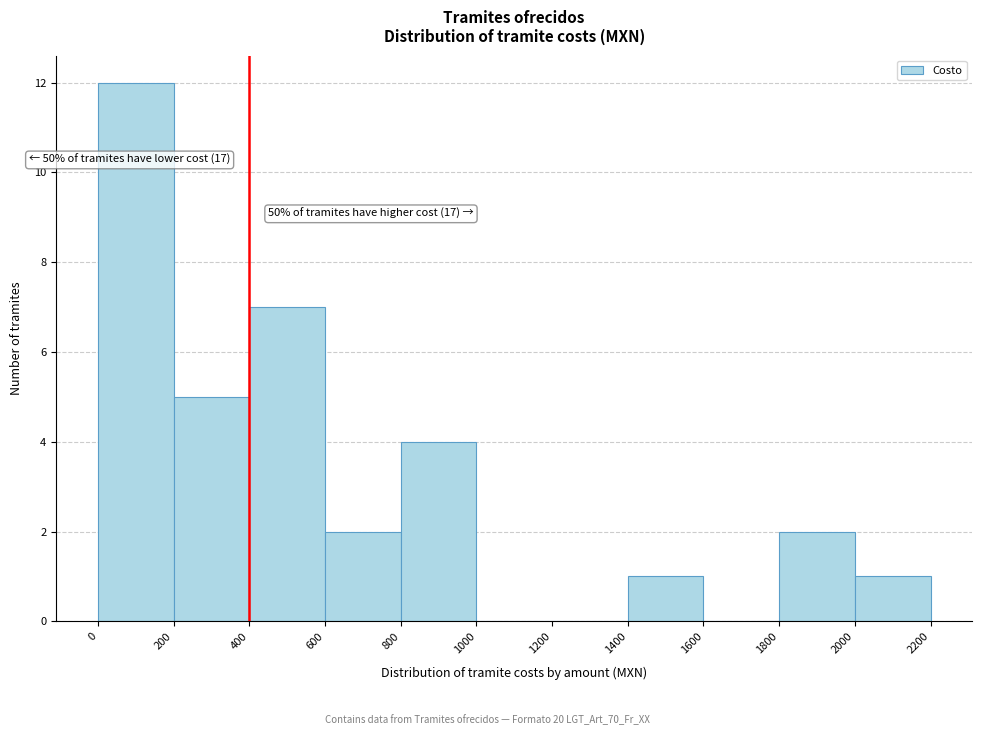

Over which range of the x-axis is the bar tallest?

0 to 200